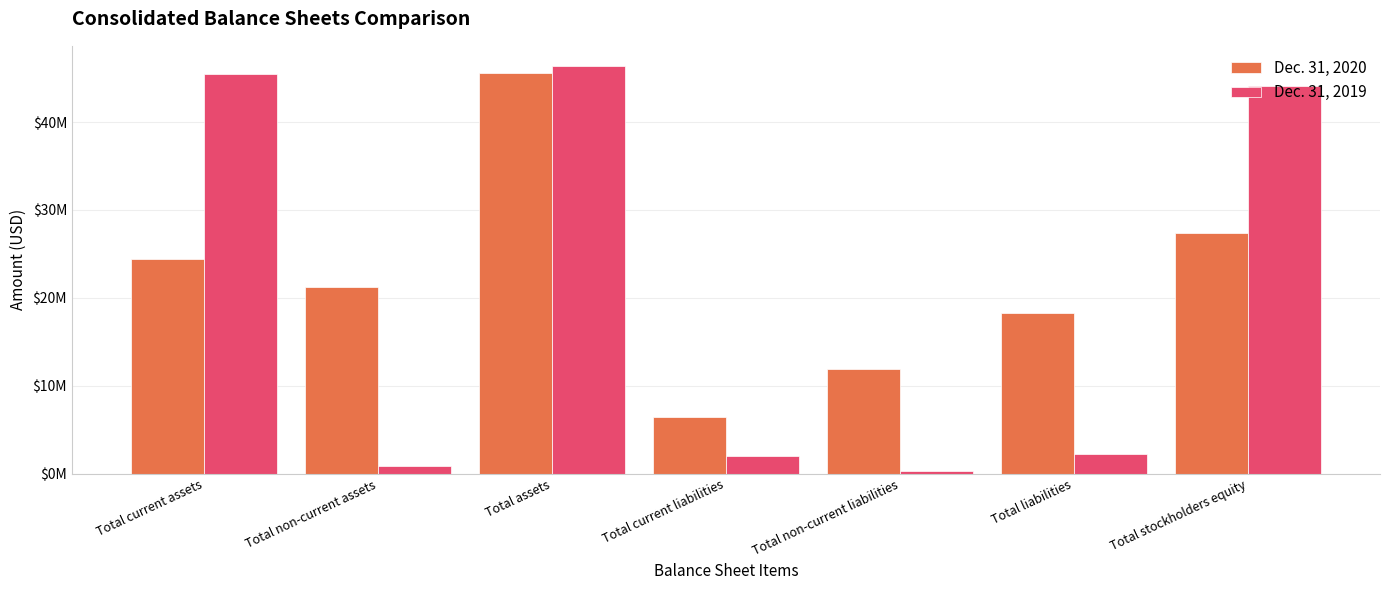

Where is Dec. 31, 2019 nearest to the value 23319764?

Total stockholders equity